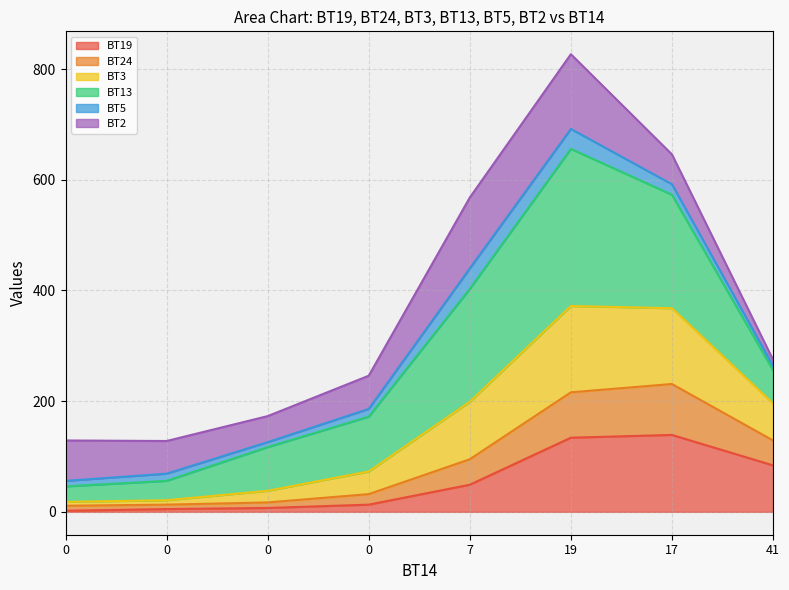

Does the chart have visible grid lines?

Yes